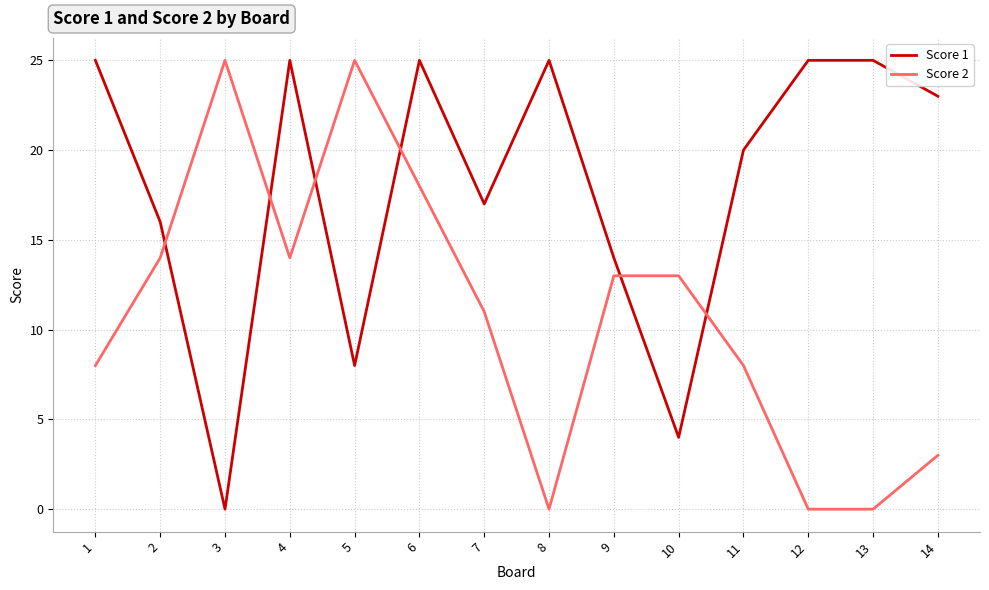

Rank the series at 14 from highest to lowest value.

Score 1, Score 2